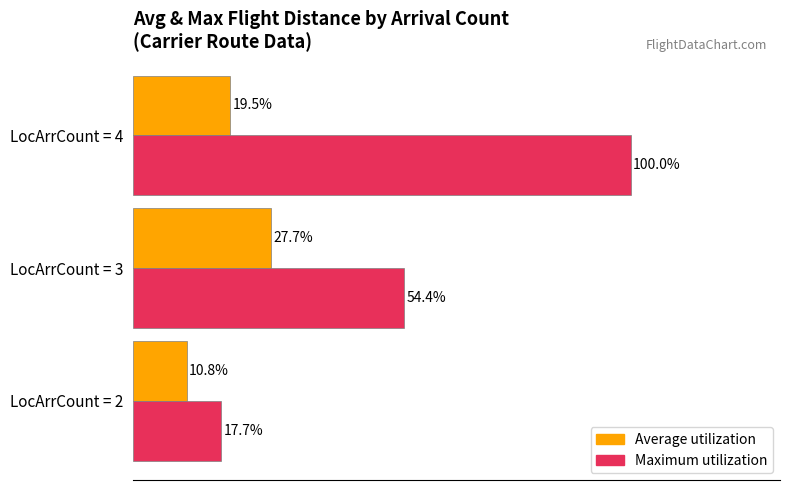

At which label is Average utilization closest to 19?

LocArrCount = 4